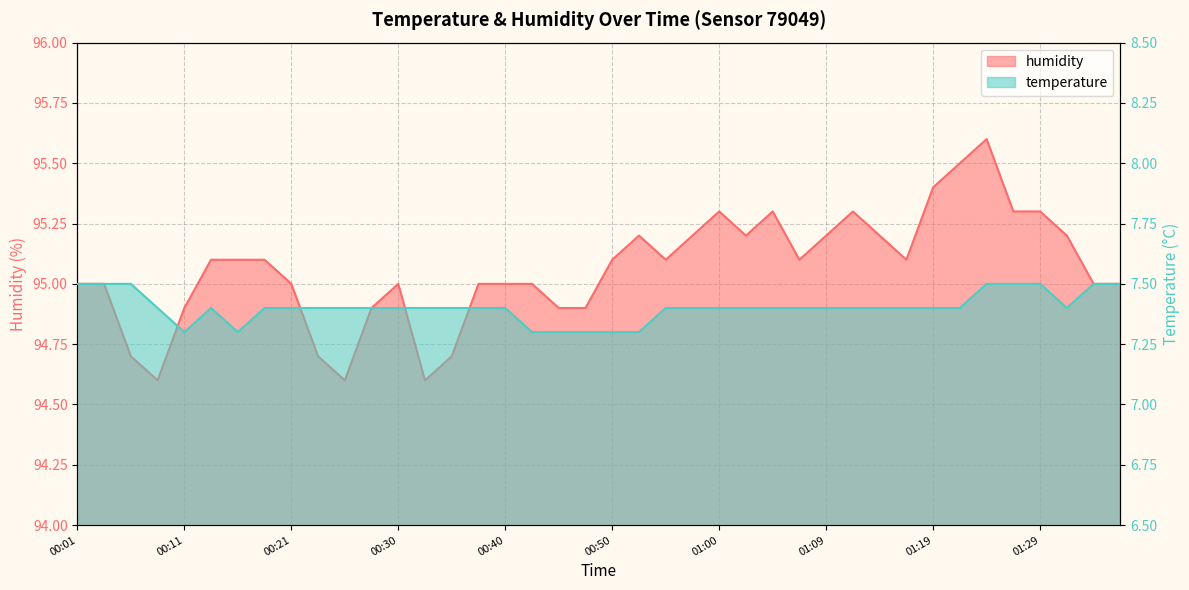

What is the difference between the second highest and minimum values in the humidity series?

0.9